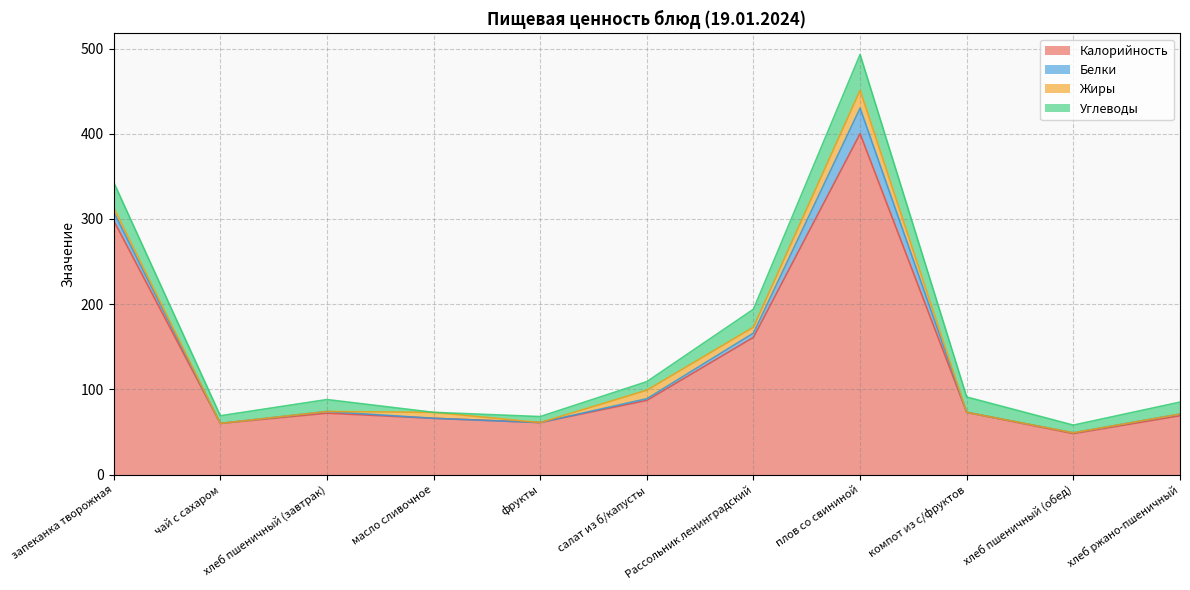

Rank the categories by Калорийность value from lowest to highest.

хлеб пшеничный (обед), чай с сахаром, фрукты, масло сливочное, хлеб ржано-пшеничный, хлеб пшеничный (завтрак), компот из с/фруктов, салат из б/капусты, Рассольник ленинградский, запеканка творожная, плов со свининой